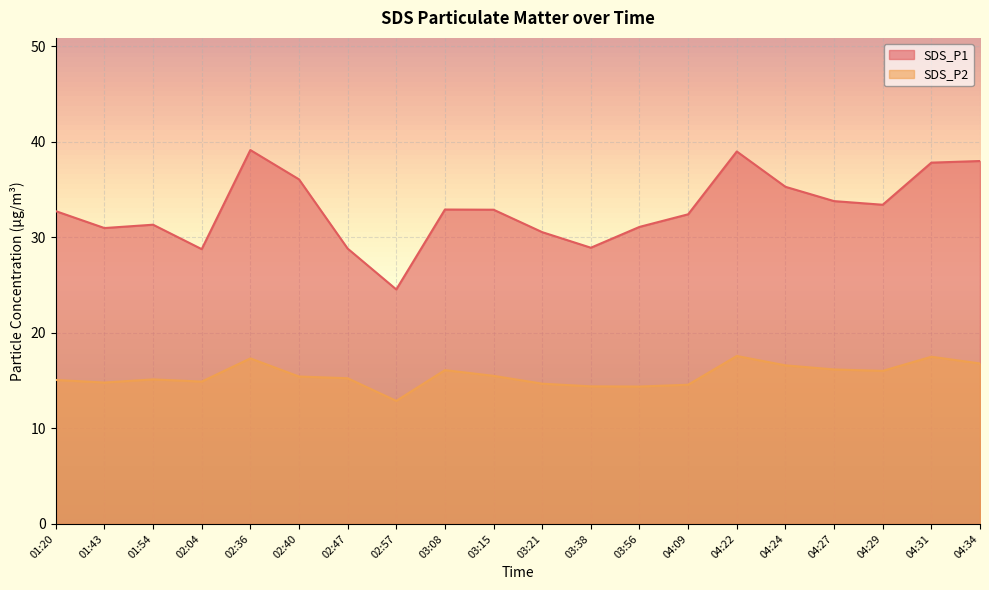

At 04:24, list the series in order from largest to smallest.

SDS_P1, SDS_P2